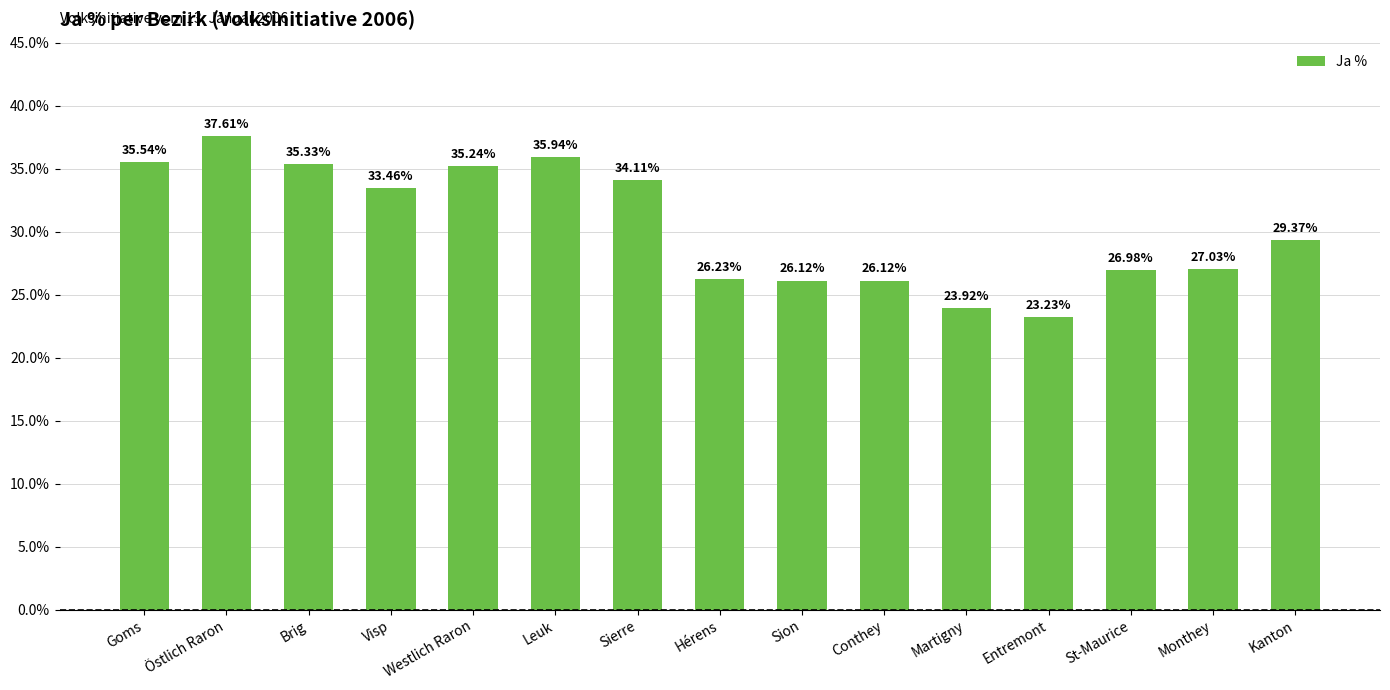

Where does the data first go above 29?

Goms